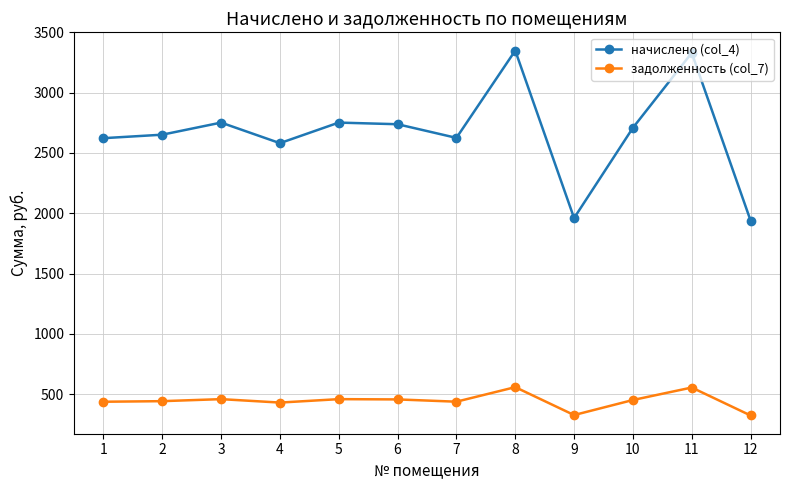

Does the chart have visible grid lines?

Yes